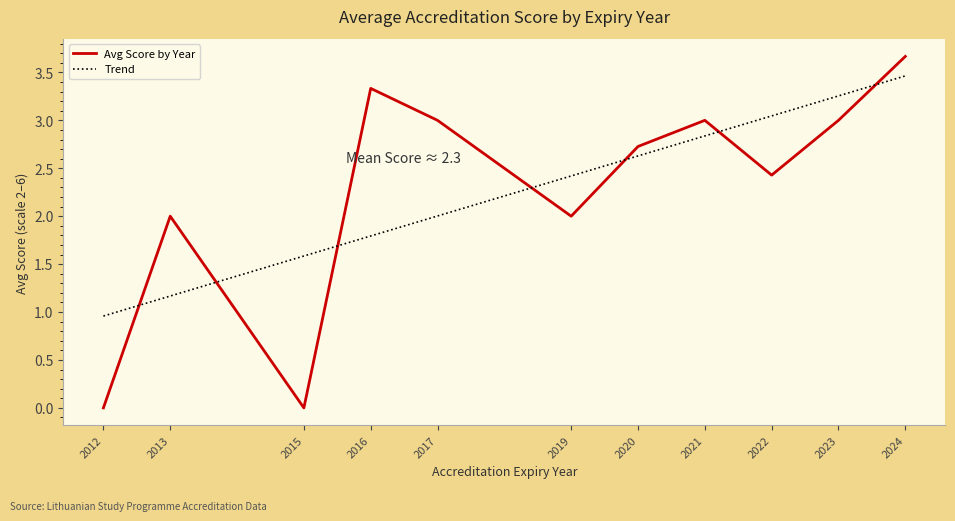

Which series changed the most between 2013 and 2020?

Trend